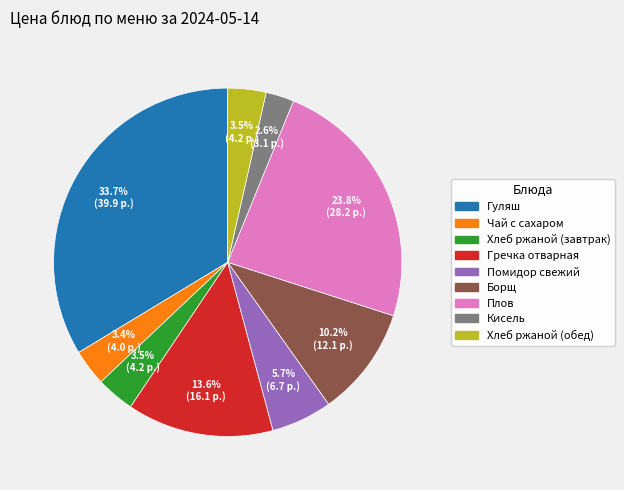

How many segments does this pie chart have?

9